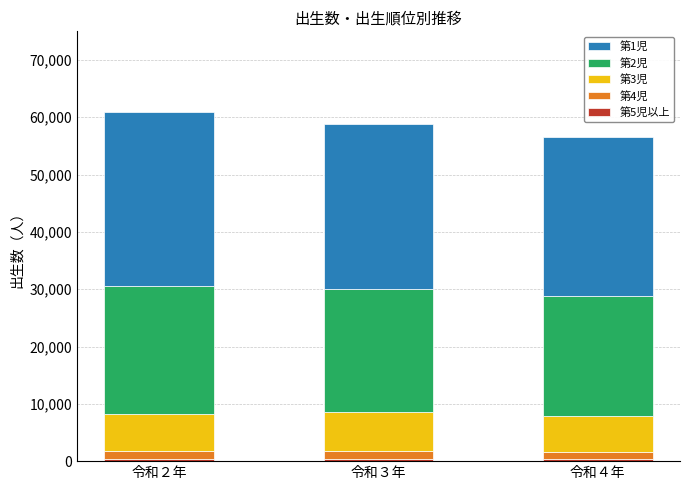

How many bars are there in total?

3